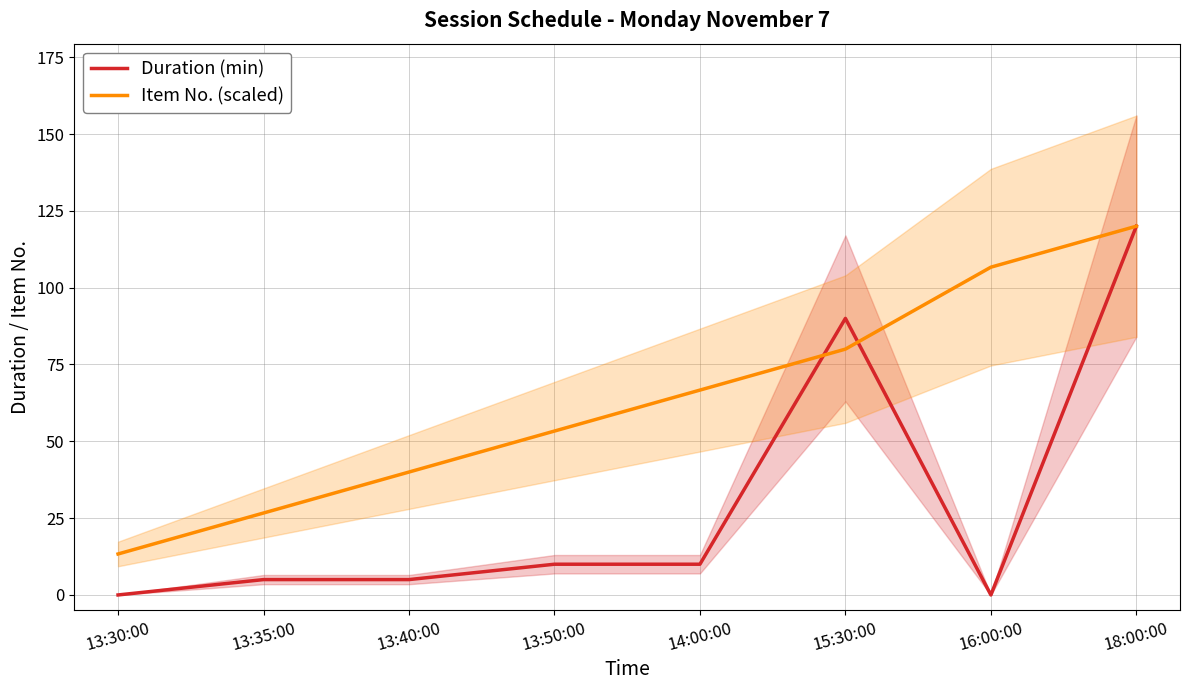

What is the approximate value of Item No. (scaled) at 13:50:00?

53.3